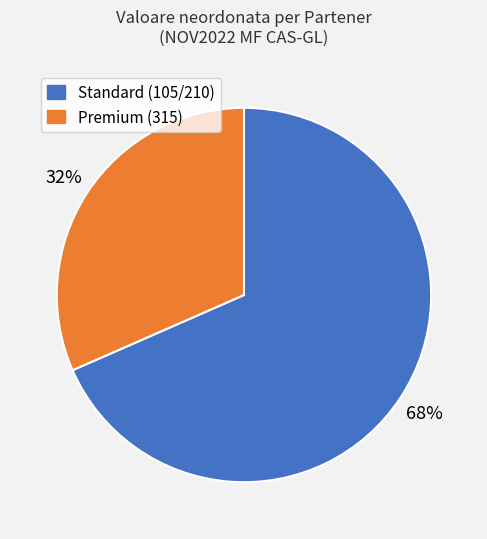

Does any single category account for the majority?

Yes